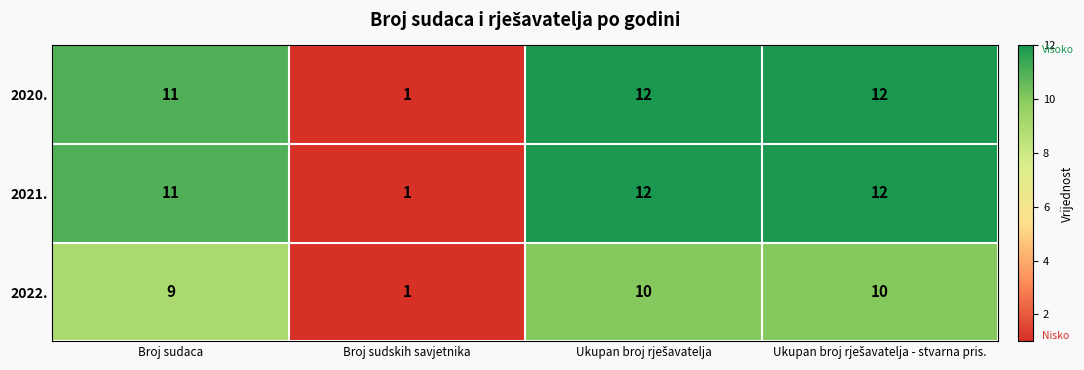

What is the greatest value displayed?

12